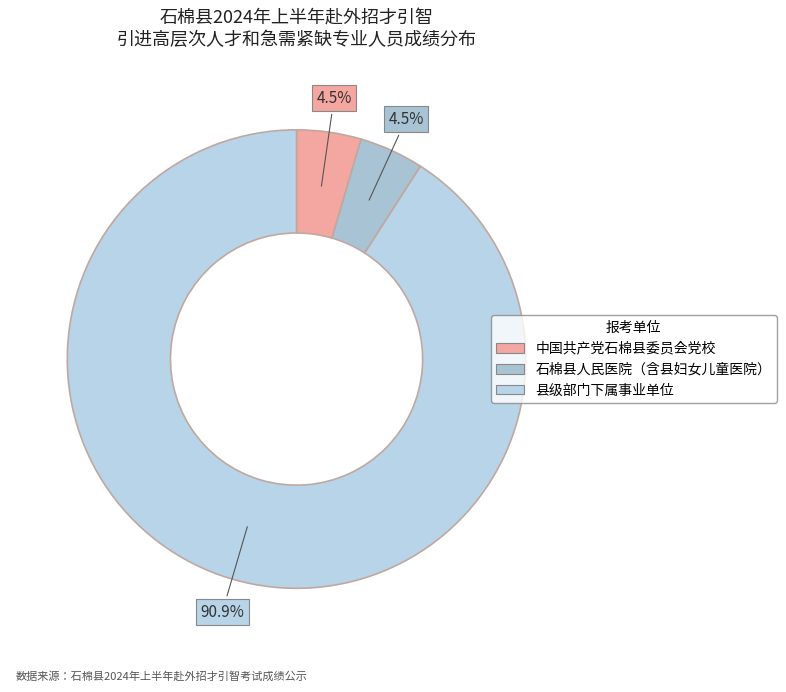

Which category has the smallest portion of the pie?

中国共产党石棉县委员会党校